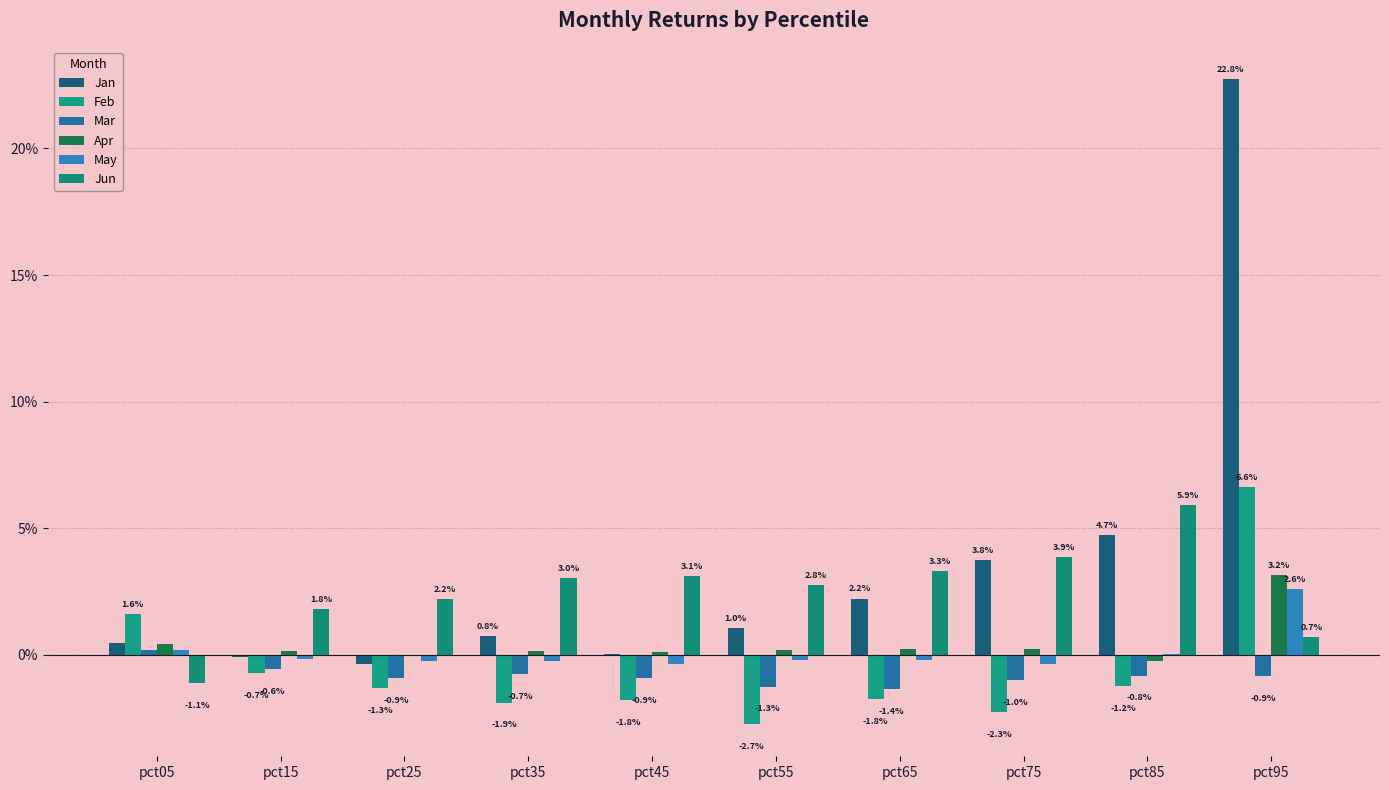

What is the maximum value for Jun?

0.1